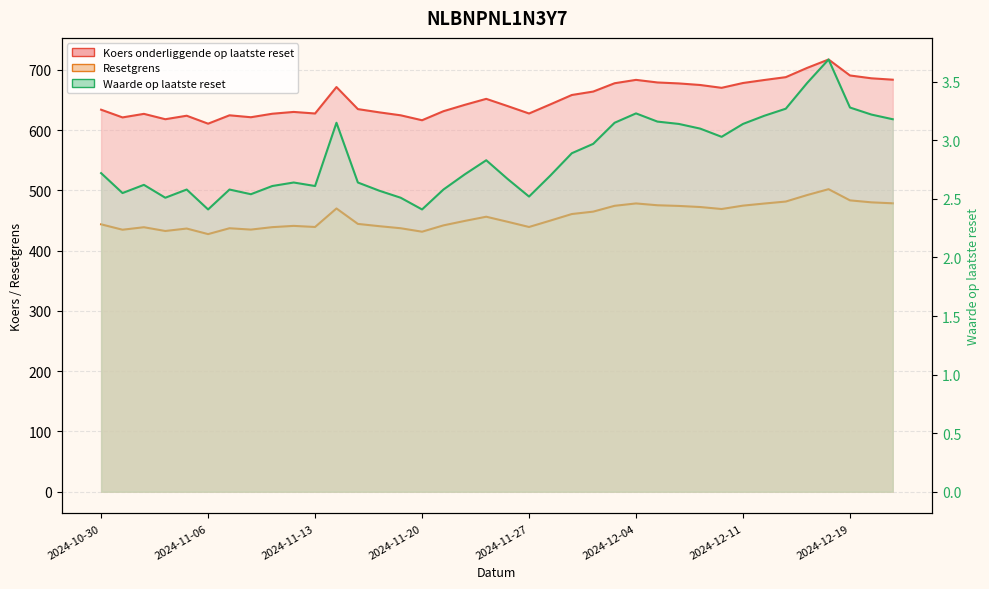

How many interior local valleys does the Waarde op laatste reset series have?

8